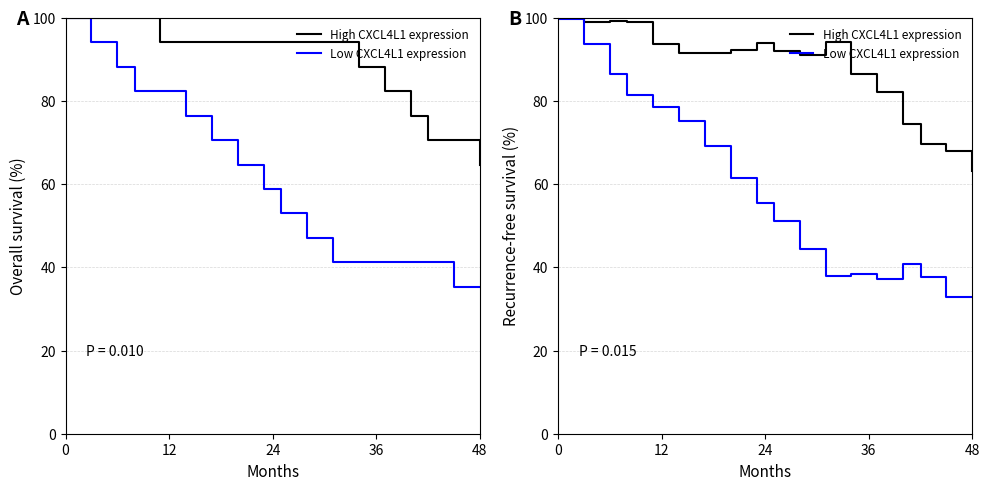

Is it true that Low CXCL4L1 expression equals 62.9 at 0?

False